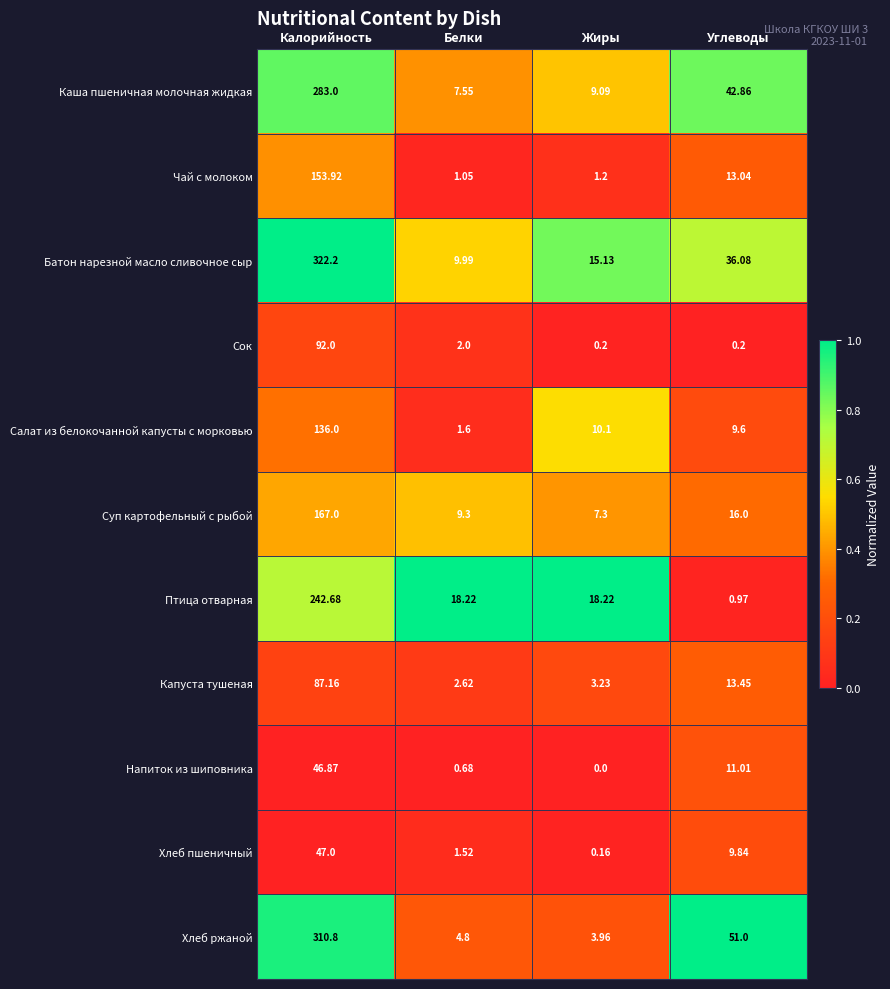

Rank the series by their maximum value, from lowest to highest.

Напиток из шиповника, Хлеб пшеничный, Капуста тушеная, Сок, Салат из белокочанной капусты с морковью, Чай с молоком, Суп картофельный с рыбой, Птица отварная, Каша пшеничная молочная жидкая, Хлеб ржаной, Батон нарезной масло сливочное сыр